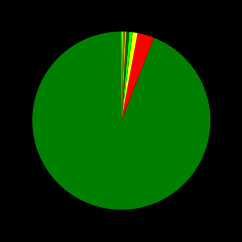

How many slices are in this pie chart?

9